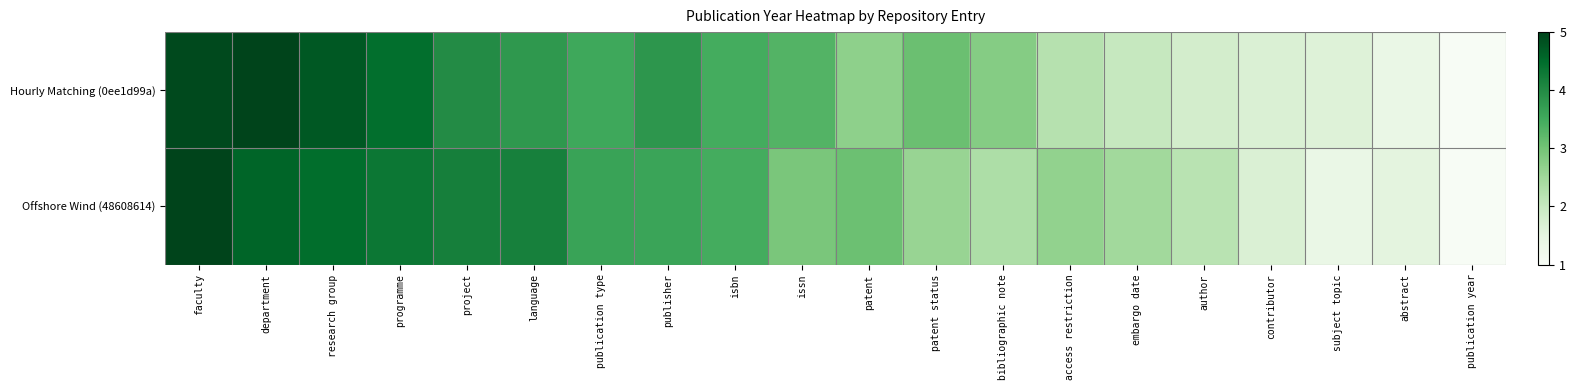

At how many categories does at least one series exceed 3?

12